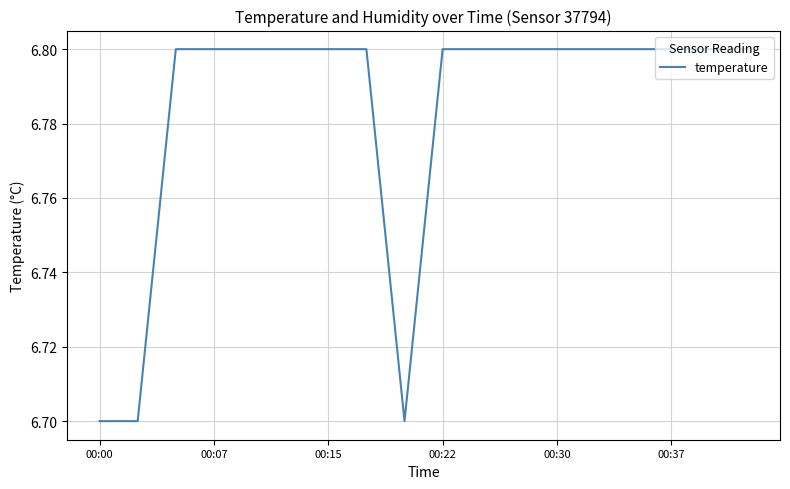

Count the number of data series in this chart.

1